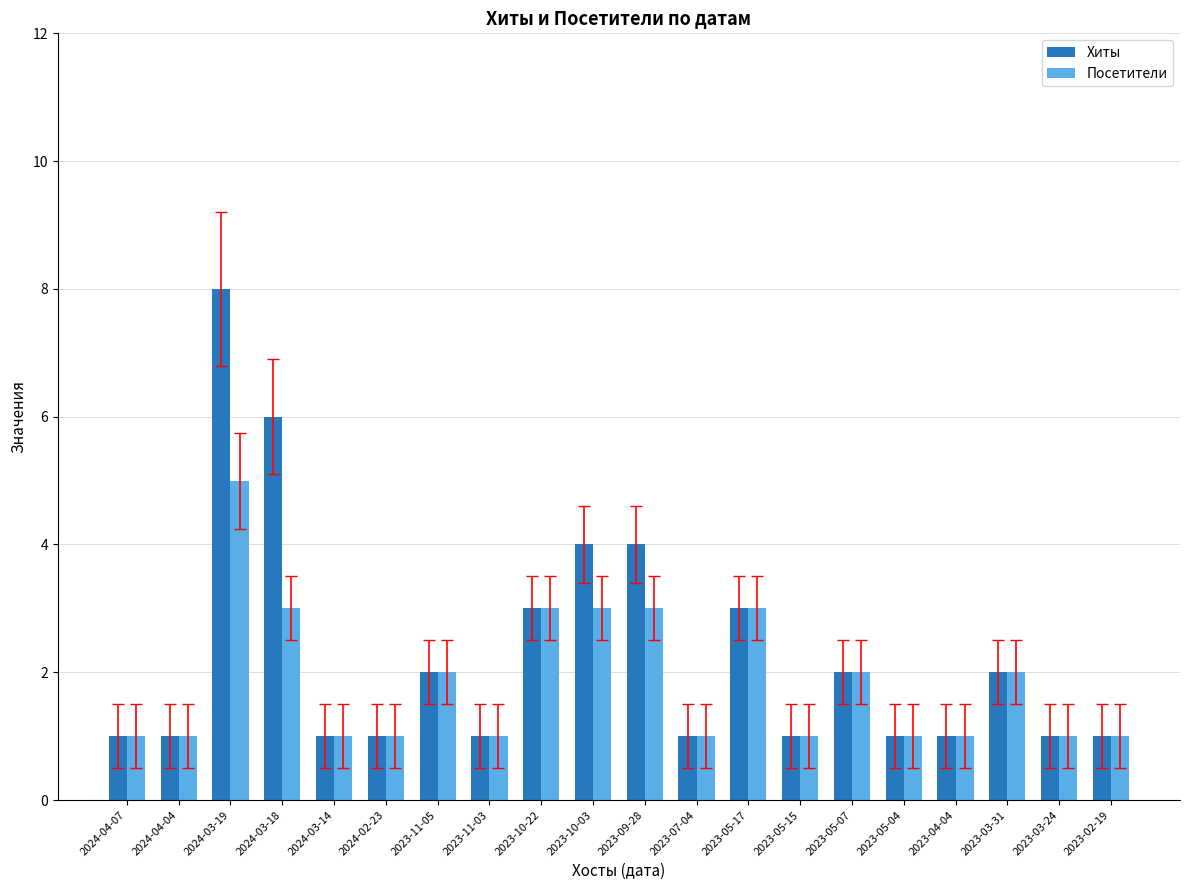

What is the average value of the Посетители series?

2